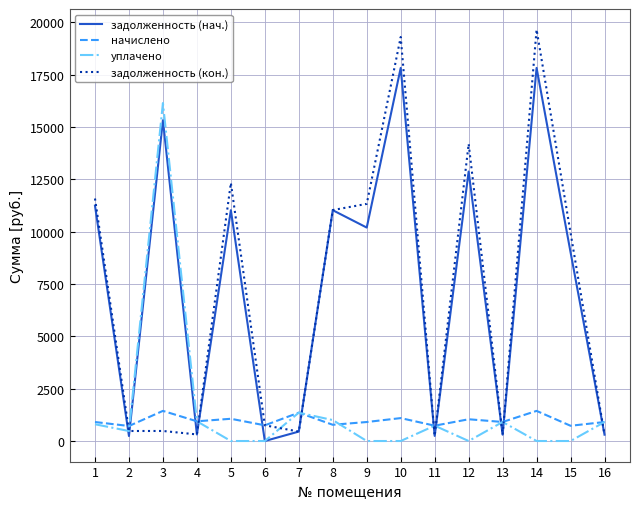

Is this an area chart (filled region under the line)?

No